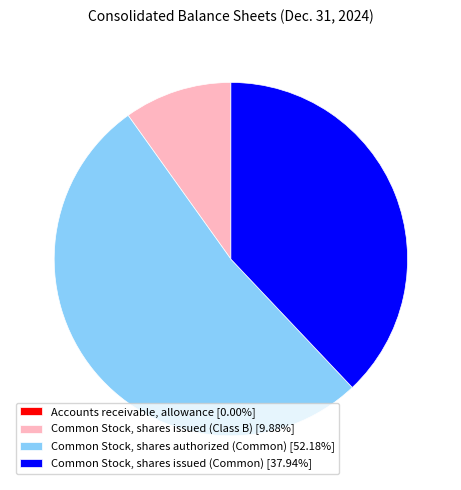

Is there a majority slice in this chart?

Yes